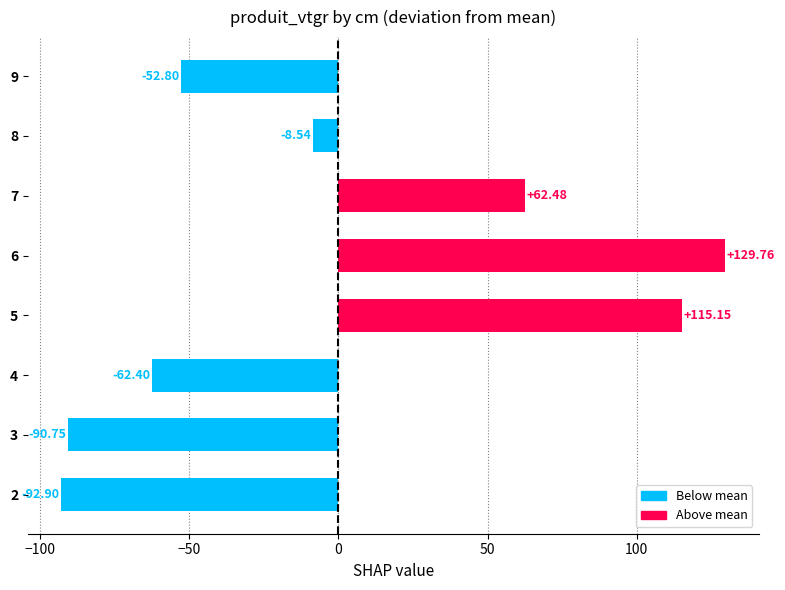

What is the change in value from 4 to 6?

+192.2